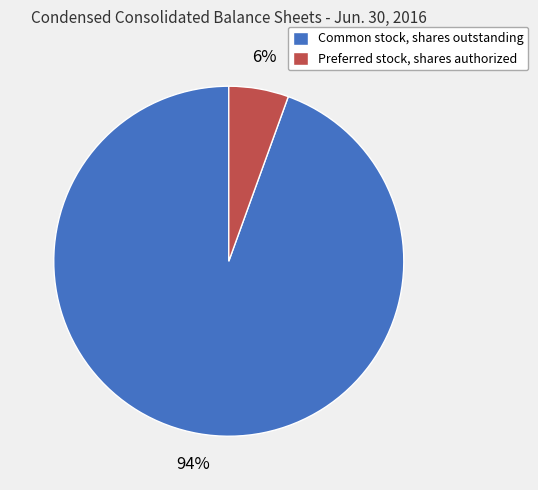

To the nearest percent, what portion does Common stock, shares outstanding represent?

94%